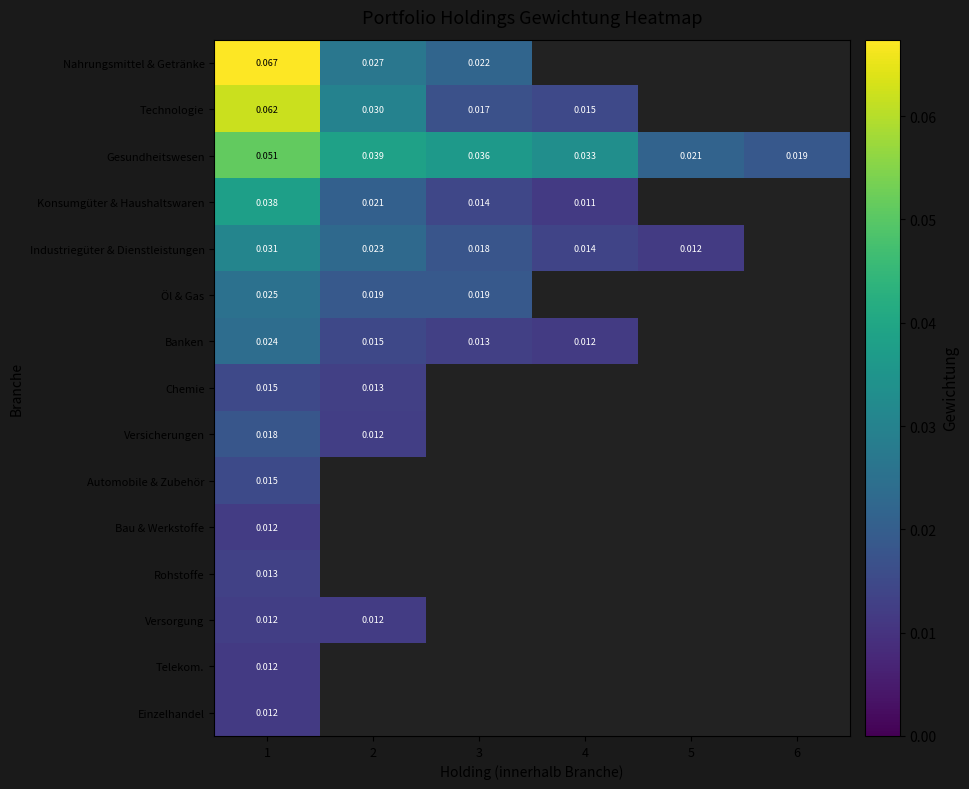

Count the number of data series in this chart.

15